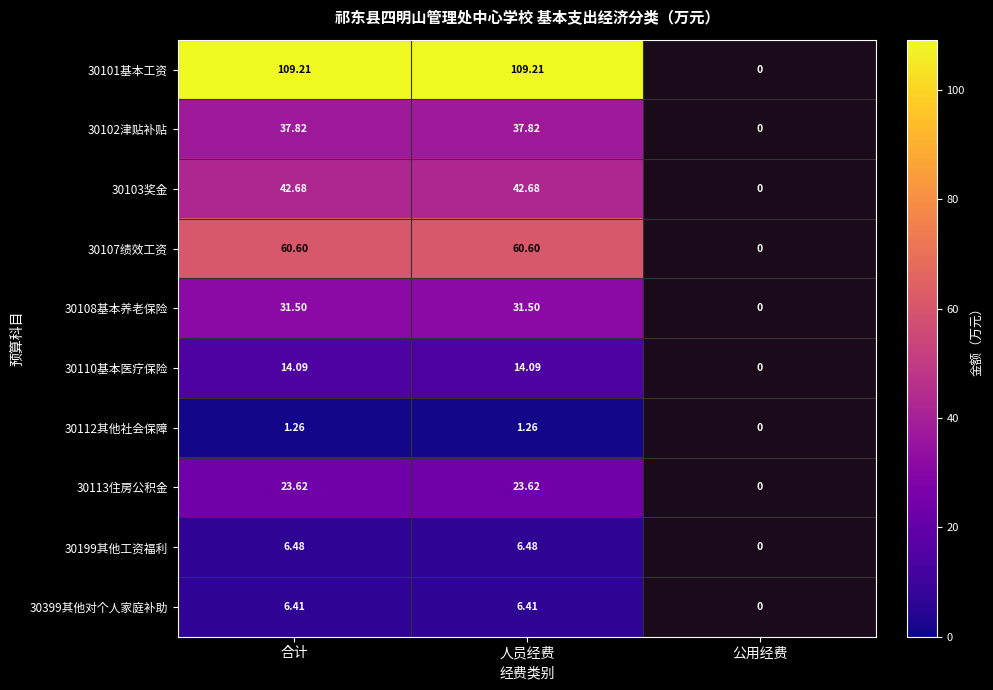

At which category is the sum across all series the highest?

合计